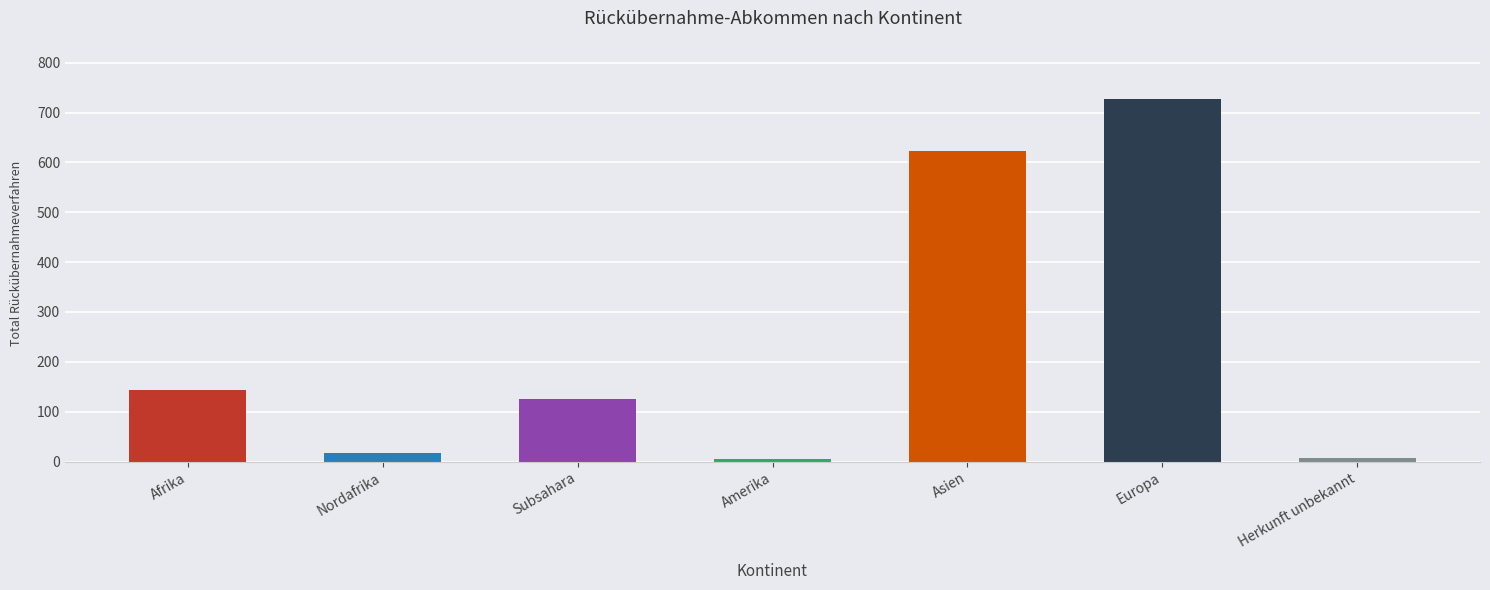

Which category has the highest value across all series?

Europa